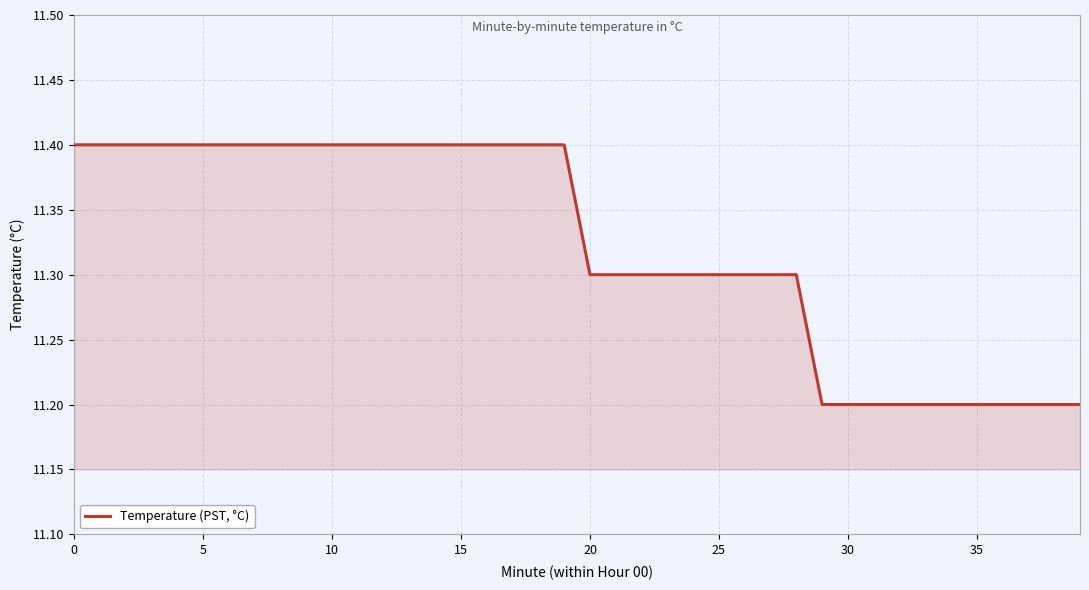

What is the greatest value displayed?

11.4